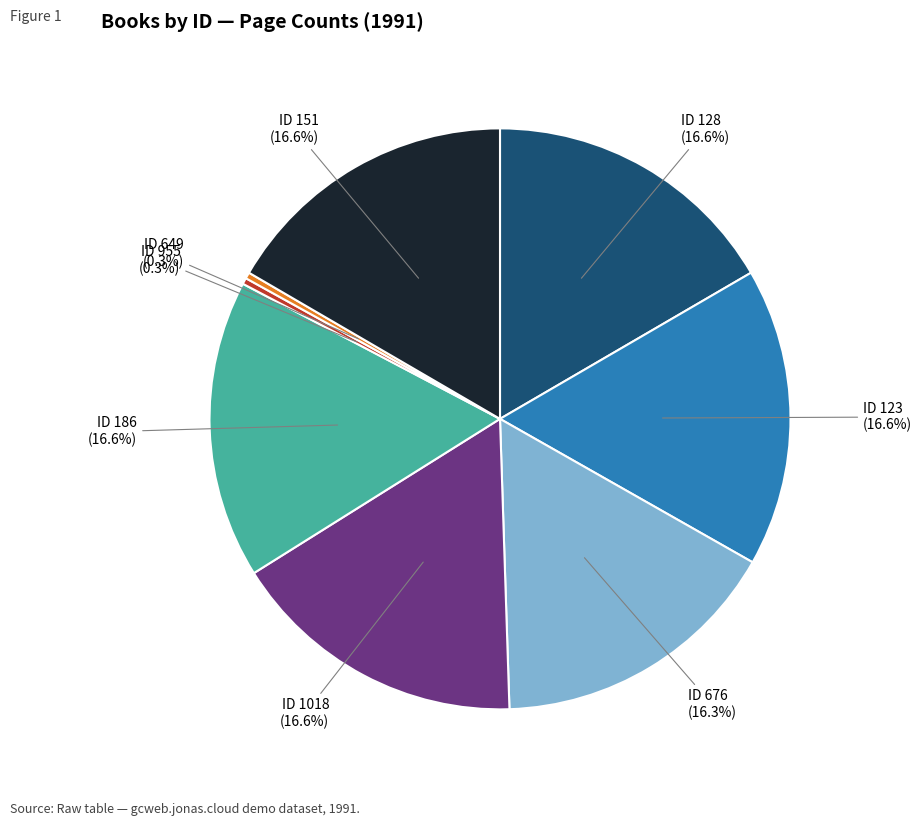

Is there any slice that represents more than half of the pie?

No